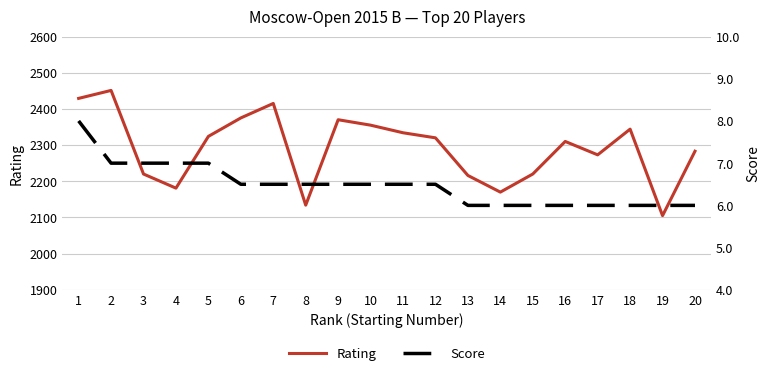

At which label does Rating first exceed 2320?

1